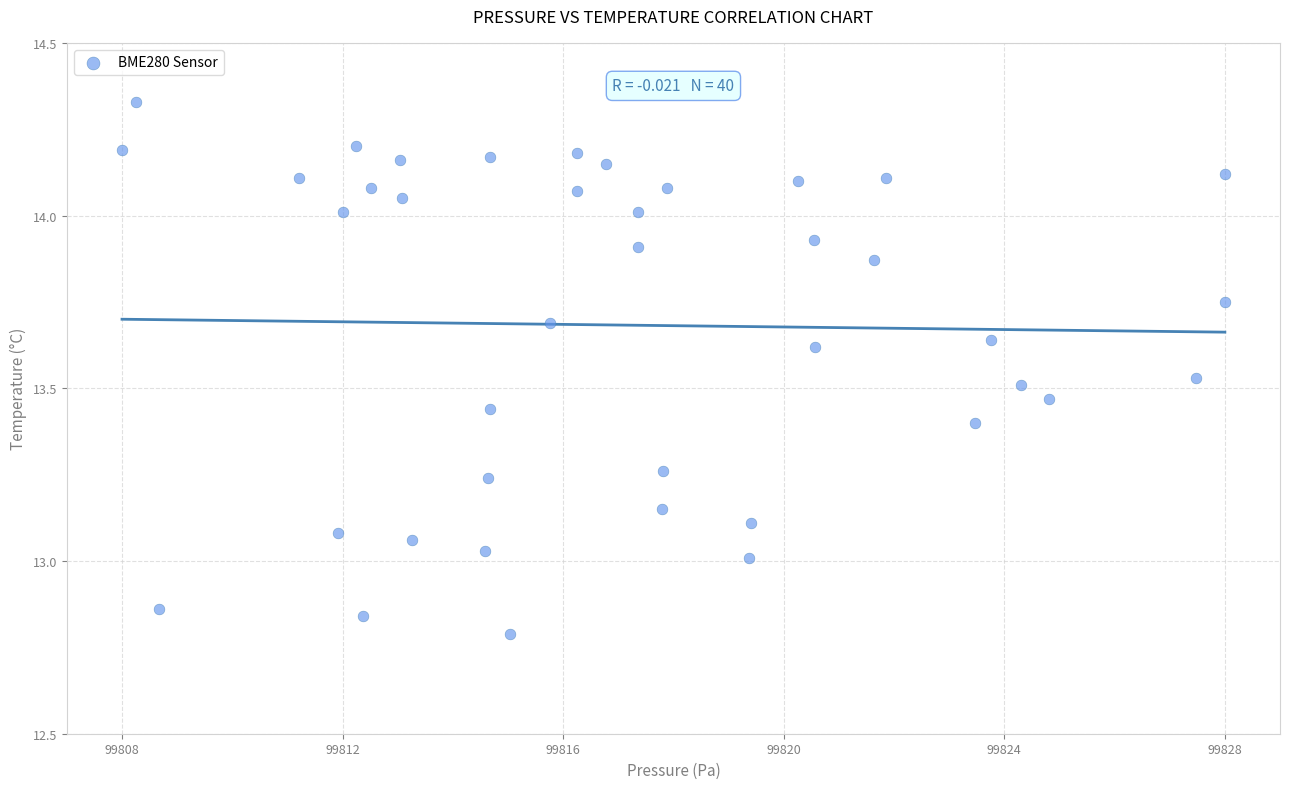

What is the range of Y values (max minus min)?

1.5